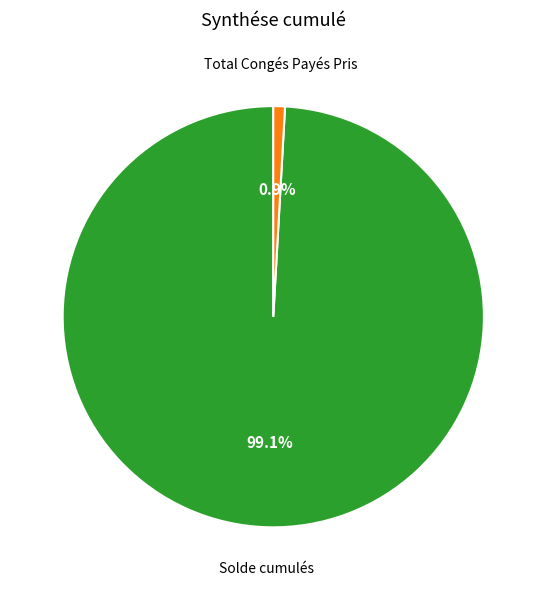

To the nearest percent, what portion does Total Congés Payés Pris represent?

1%